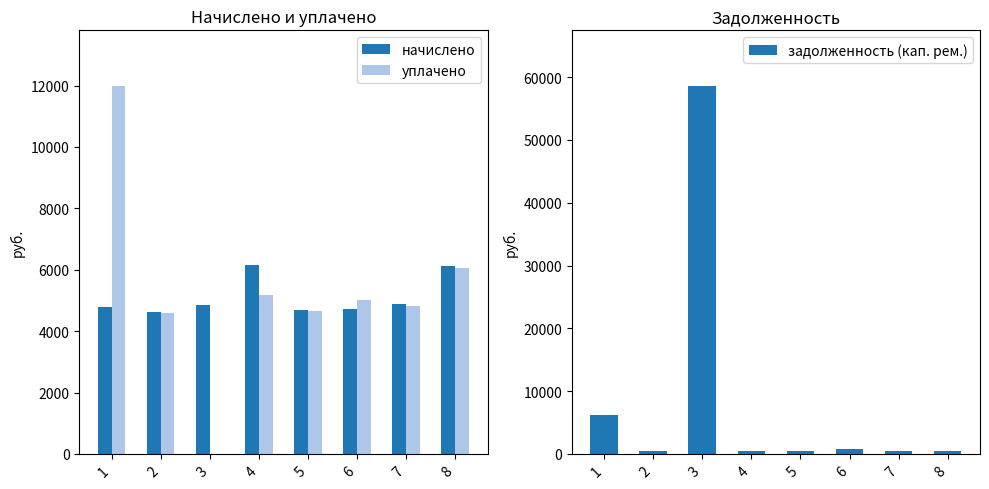

True or false: начислено has a value of 2853.7 at 1.

False